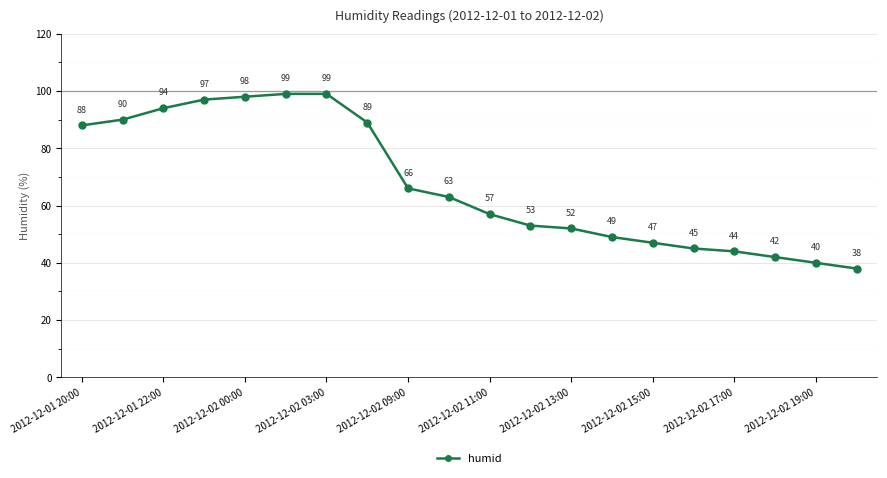

True or false: the data has more than 1 interior local peaks.

False